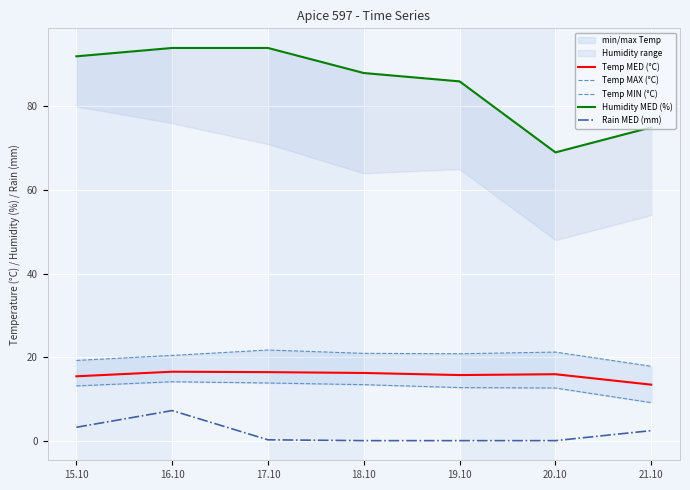

List the series in order of their peak value, lowest first.

Rain MED (mm), Temp MIN (°C), Temp MED (°C), Temp MAX (°C), Humidity MED (%)